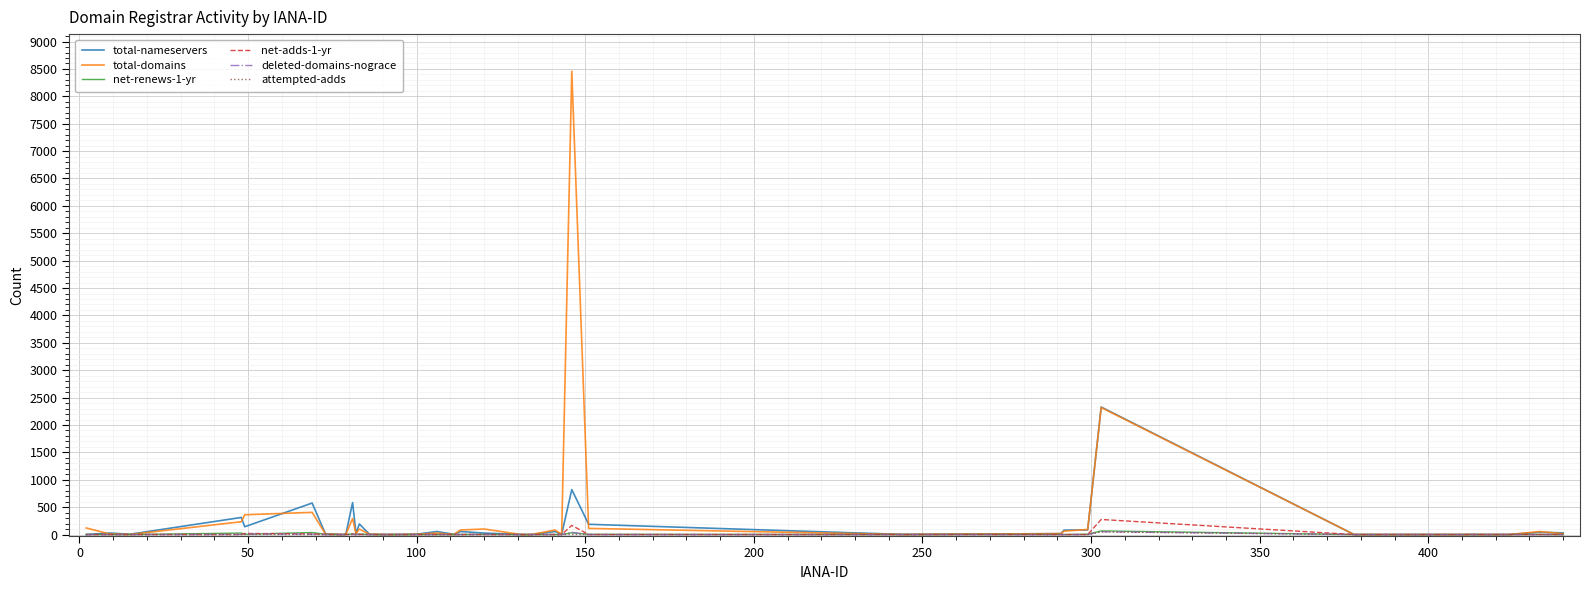

What is the maximum value shown in the chart?

8459